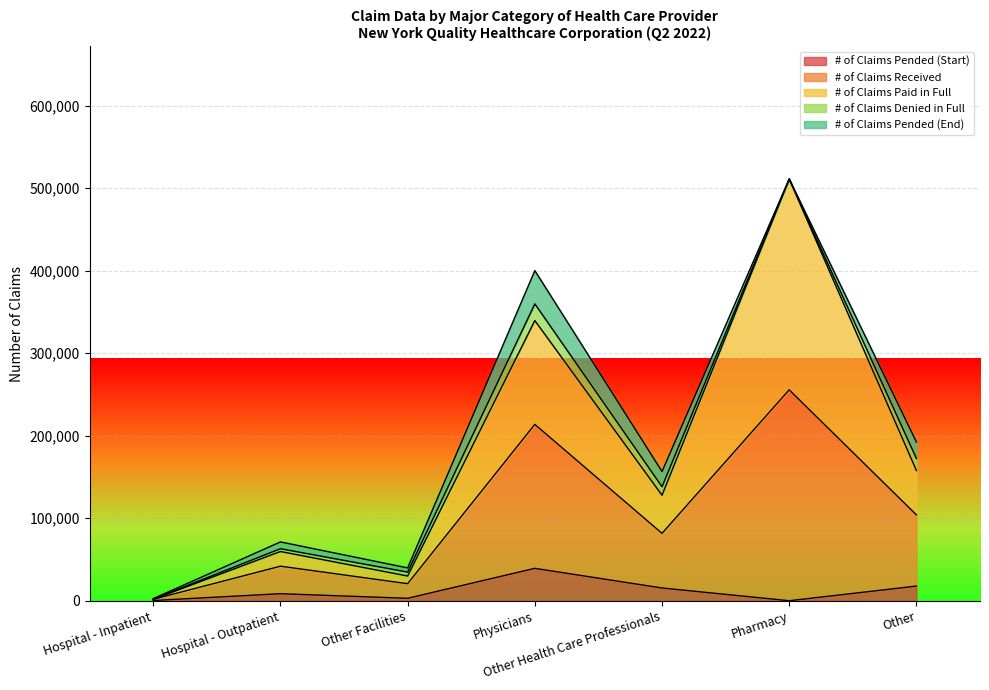

True or false: # of Claims Pended (Start) has a value of 15459 at Other Health Care Professionals.

True